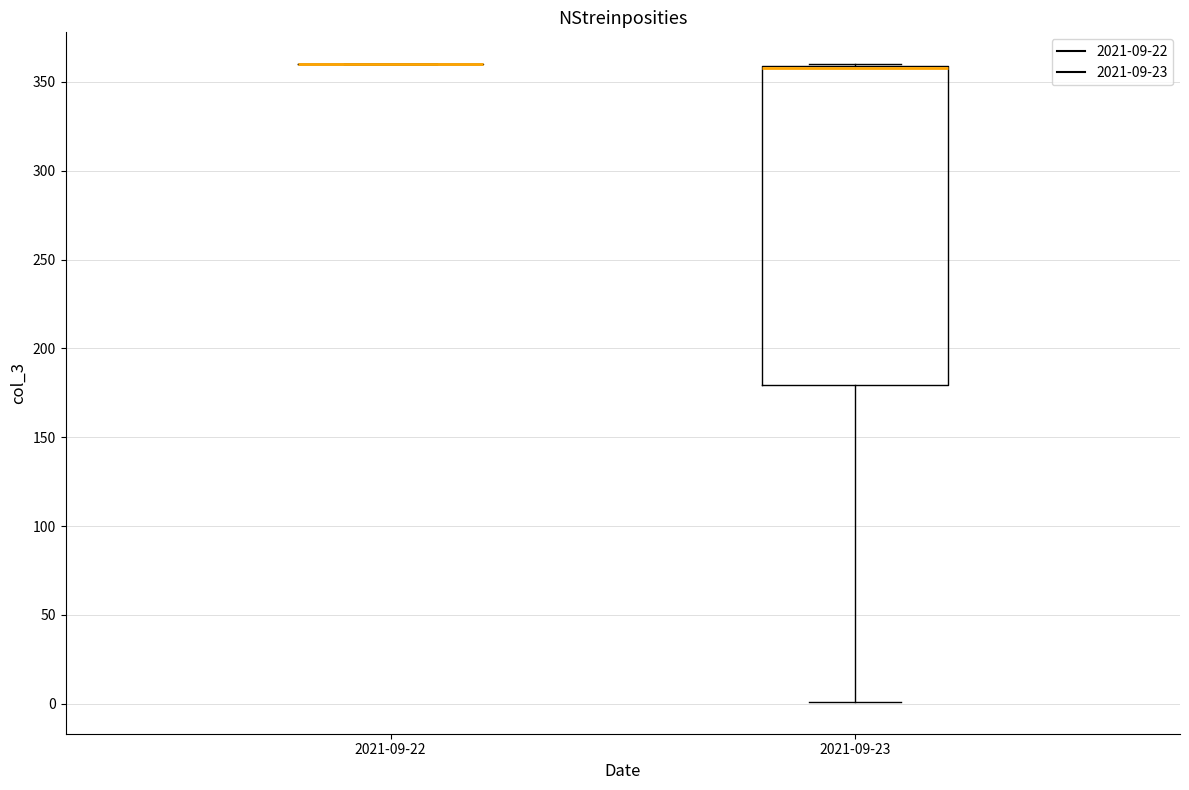

Which box is the tallest, from its lower edge to its upper edge?

2021-09-23